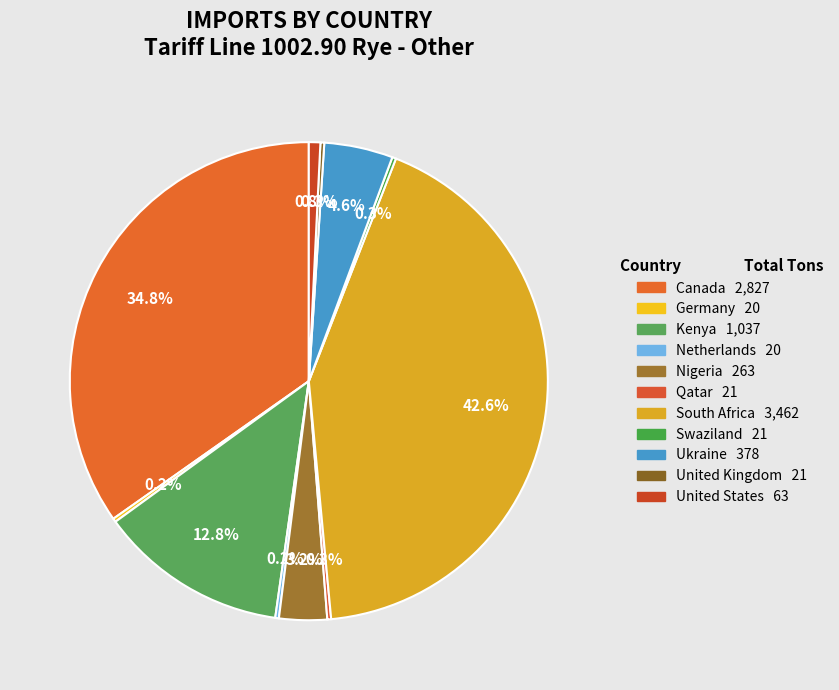

True or false: Canada accounts for 35% of the total.

True